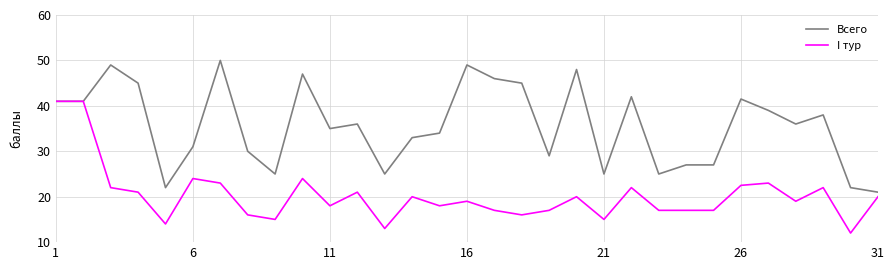

Which series has the largest total across all categories?

Всего